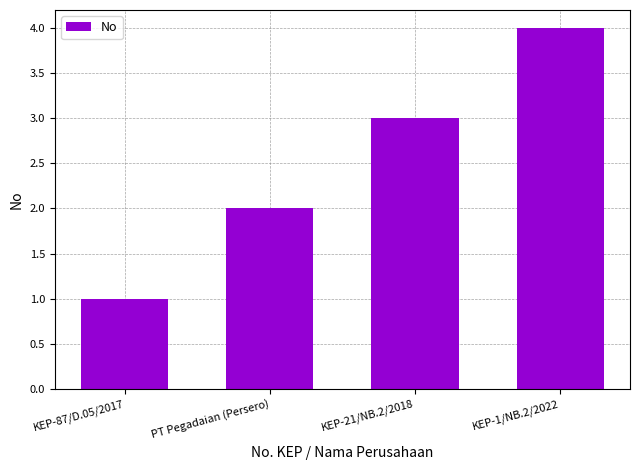

Which has a higher value, KEP-21/NB.2/2018 or PT Pegadaian (Persero)?

KEP-21/NB.2/2018